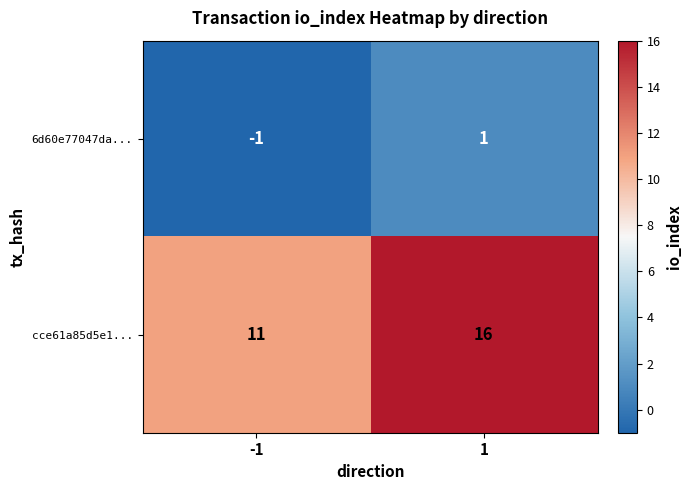

Between -1 and 1, which series saw the biggest shift?

cce61a85d5e1...